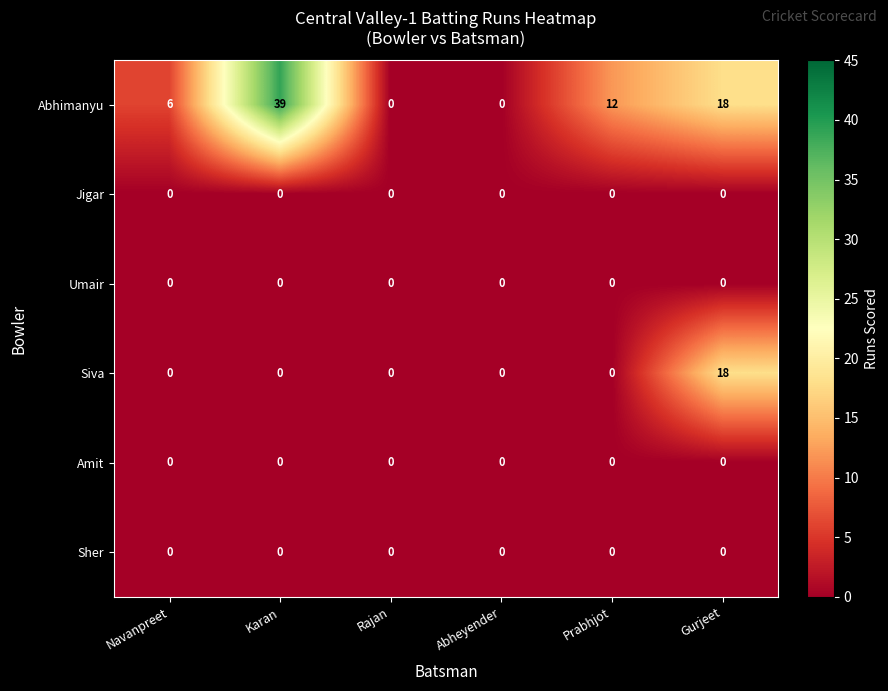

Which series has the largest range (max minus min)?

Abhimanyu